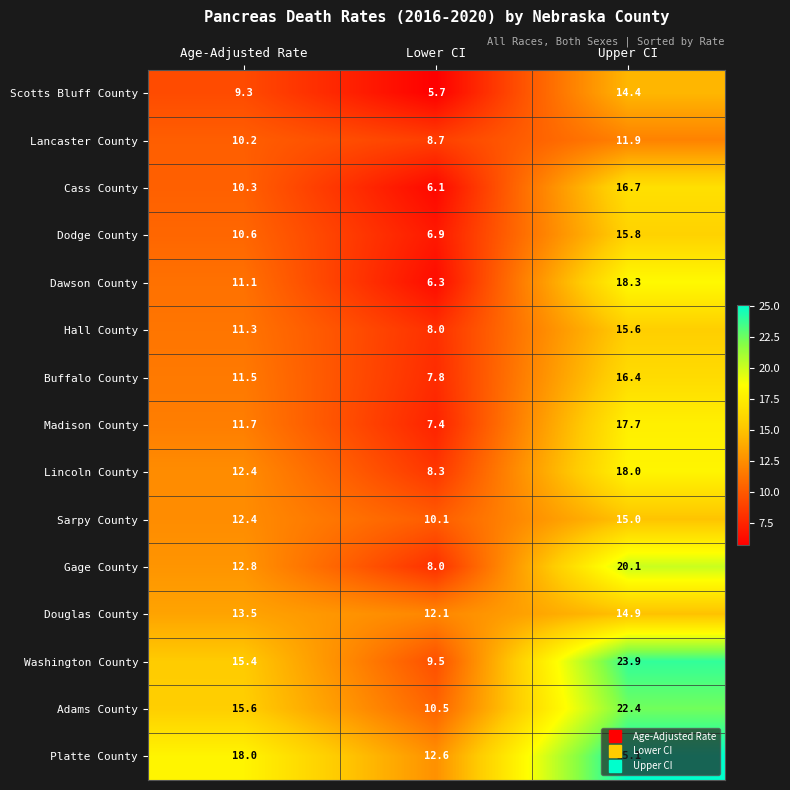

At which category does the chart reach its minimum across all series?

Lower CI